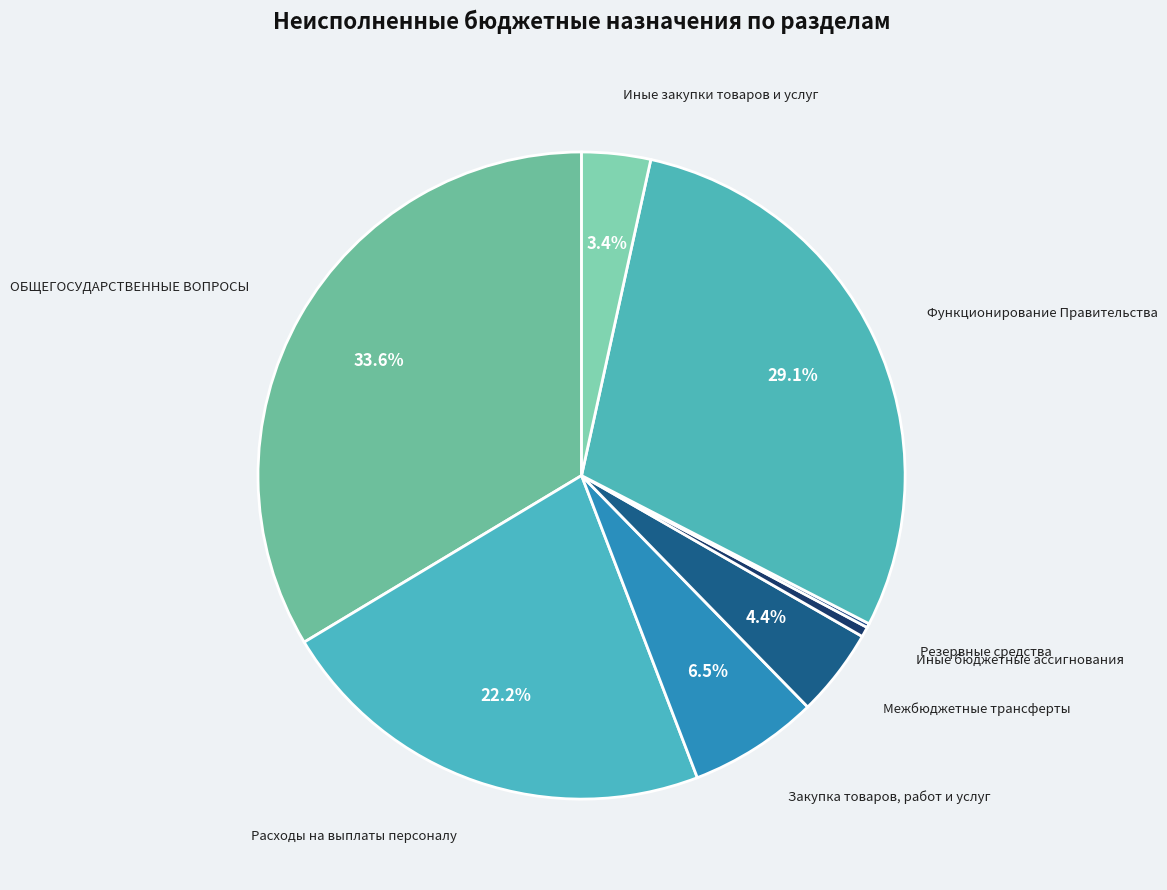

How much of the chart is everything except Закупка товаров, работ и услуг?

93.5%